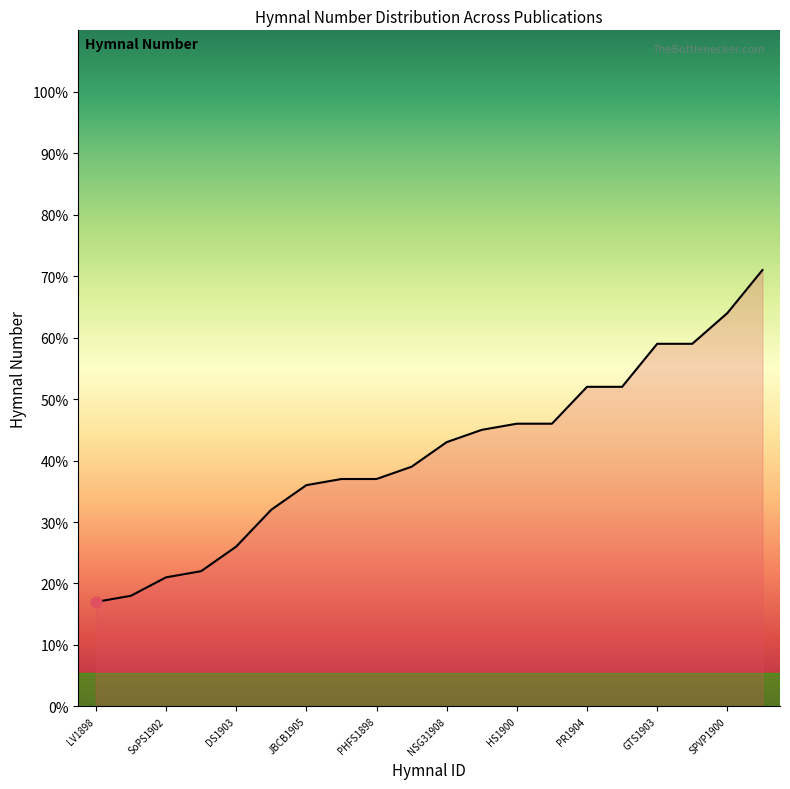

What is the minimum value shown in the chart?

17